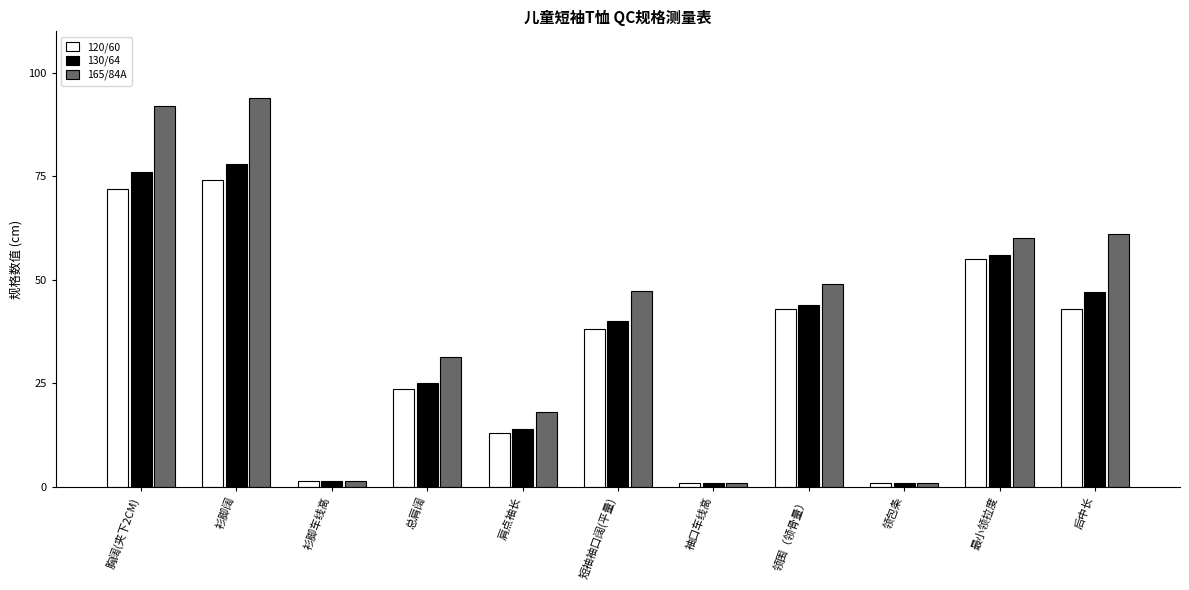

At which category is the sum across all series the highest?

衫脚阔